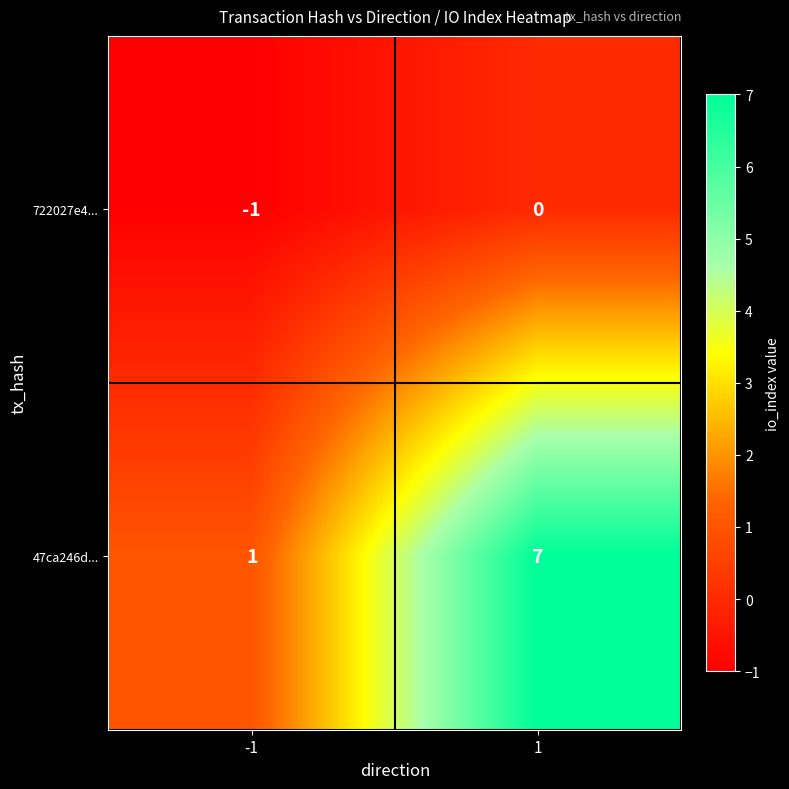

What is the total value across all series at 1?

7